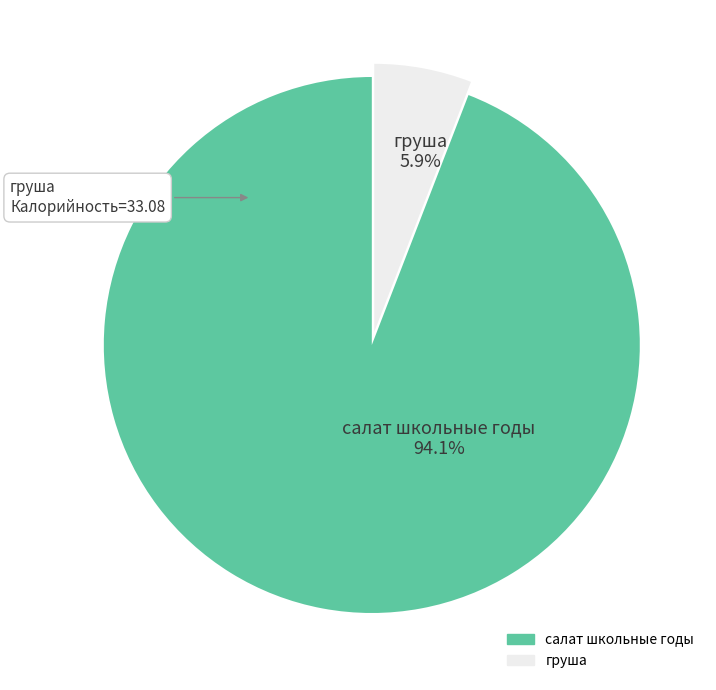

Is there a majority slice in this chart?

Yes